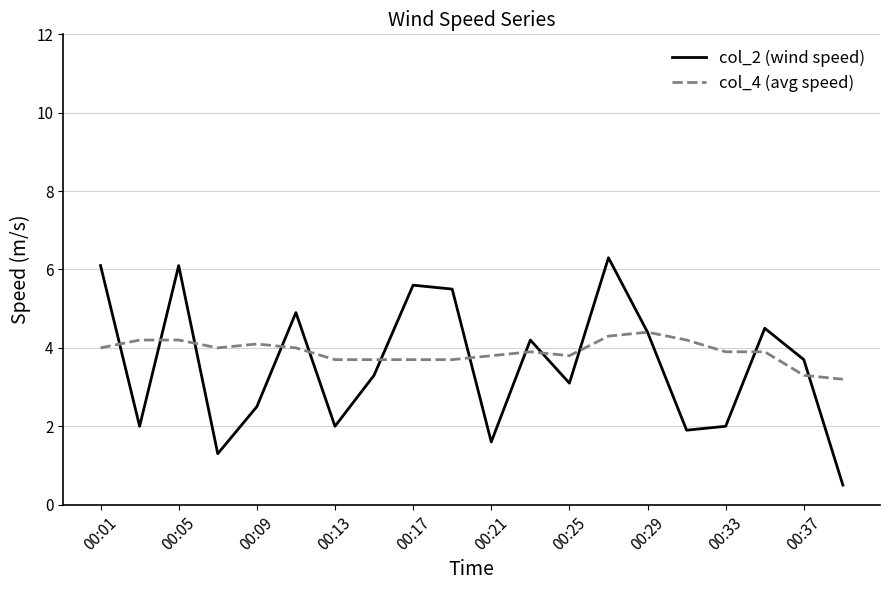

Rank the series by their maximum value, from lowest to highest.

col_4 (avg speed), col_2 (wind speed)